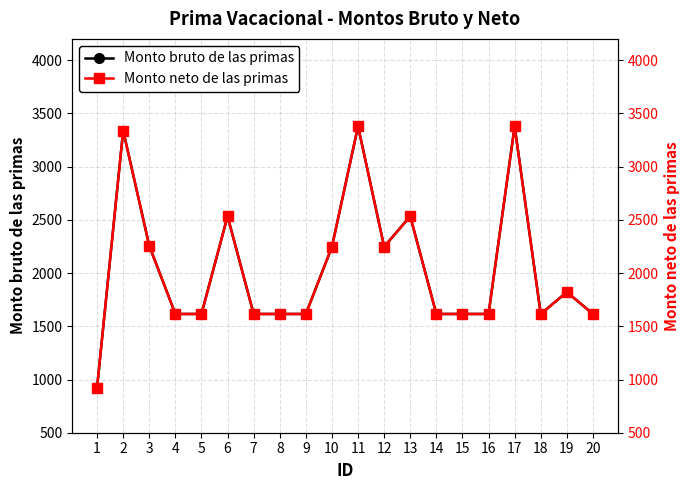

Where does the Monto bruto de las primas series first go above 1615?

2